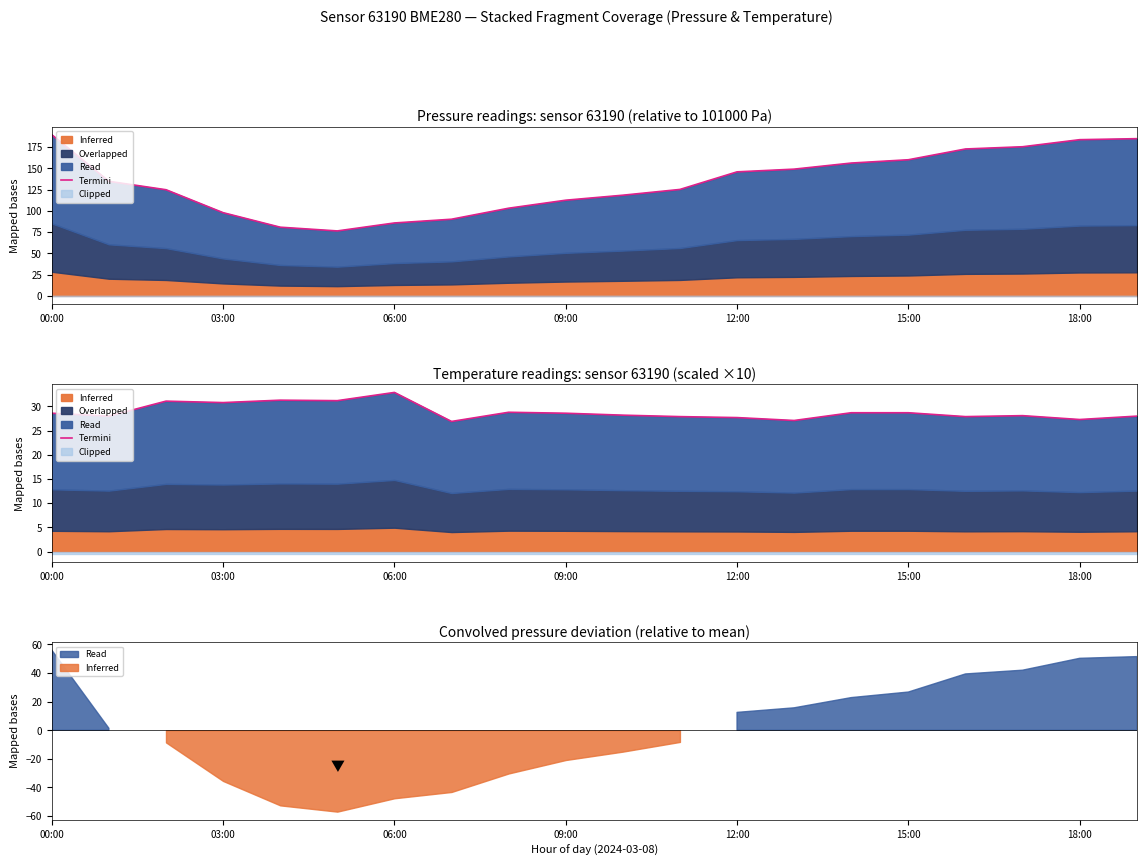

True or false: the data shows 28.2 at 10.

True